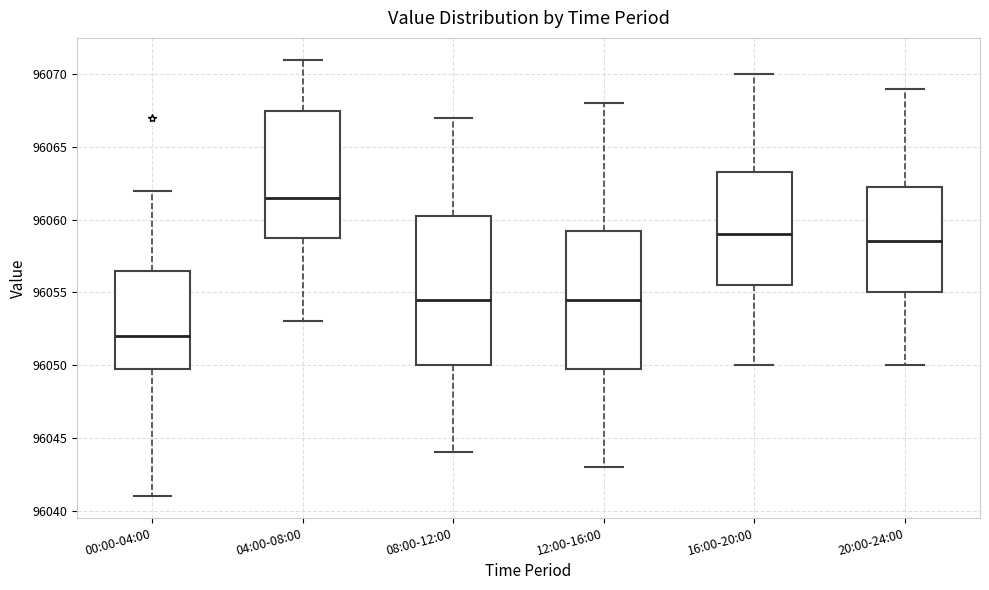

Where does the median line of the box for 00:00-04:00 sit on the y-axis? The values are not printed on the chart, so give them approximately, as read against the axis.

96052.0